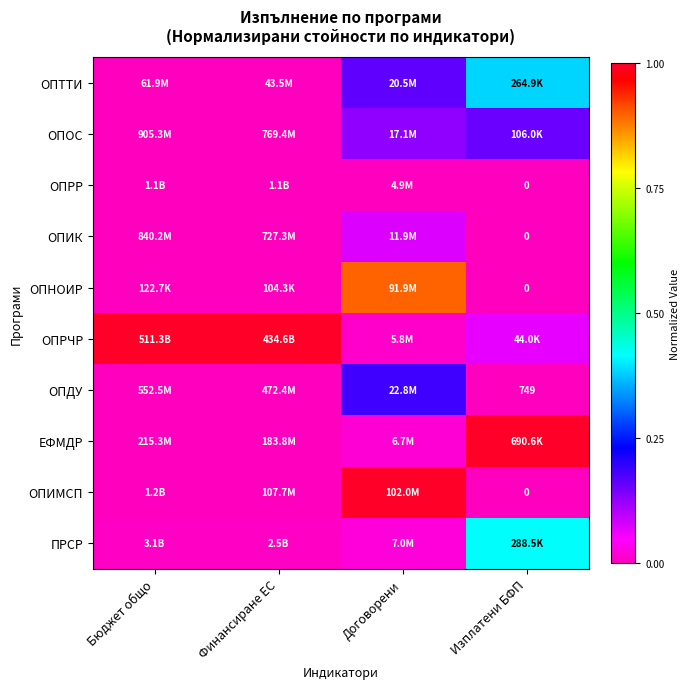

Count the number of data series in this chart.

10